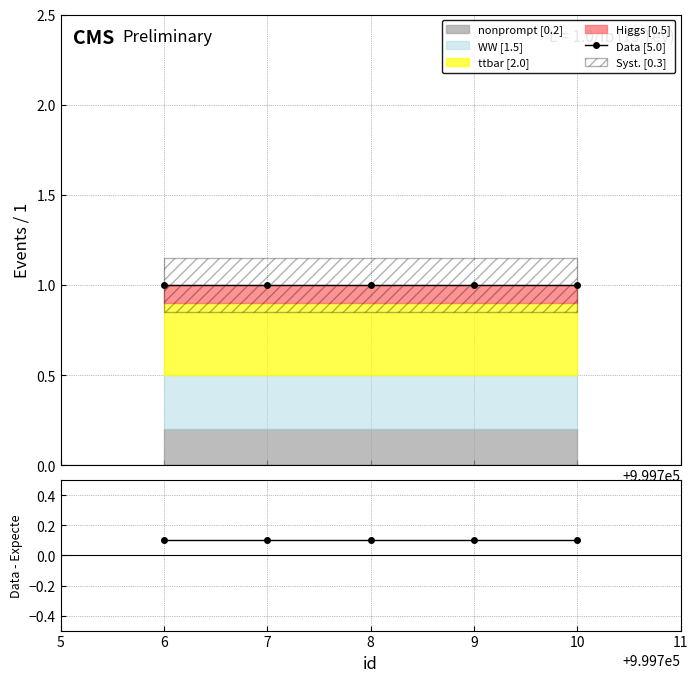

Between 10 and 8, which is larger?

10